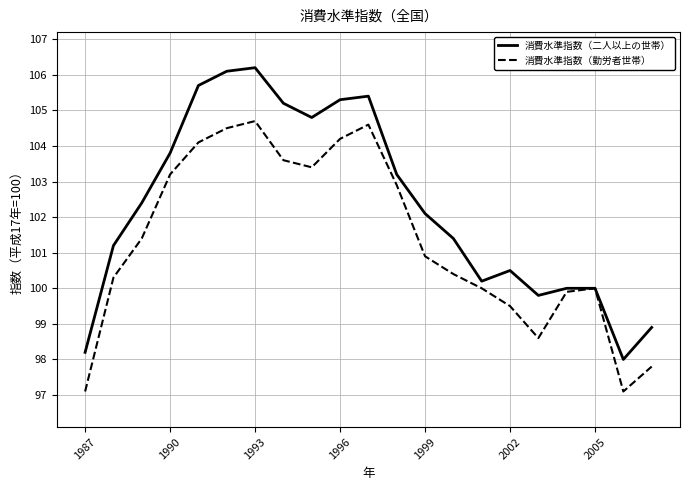

What is the highest value of the 消費水準指数（勤労者世帯） series?

104.7